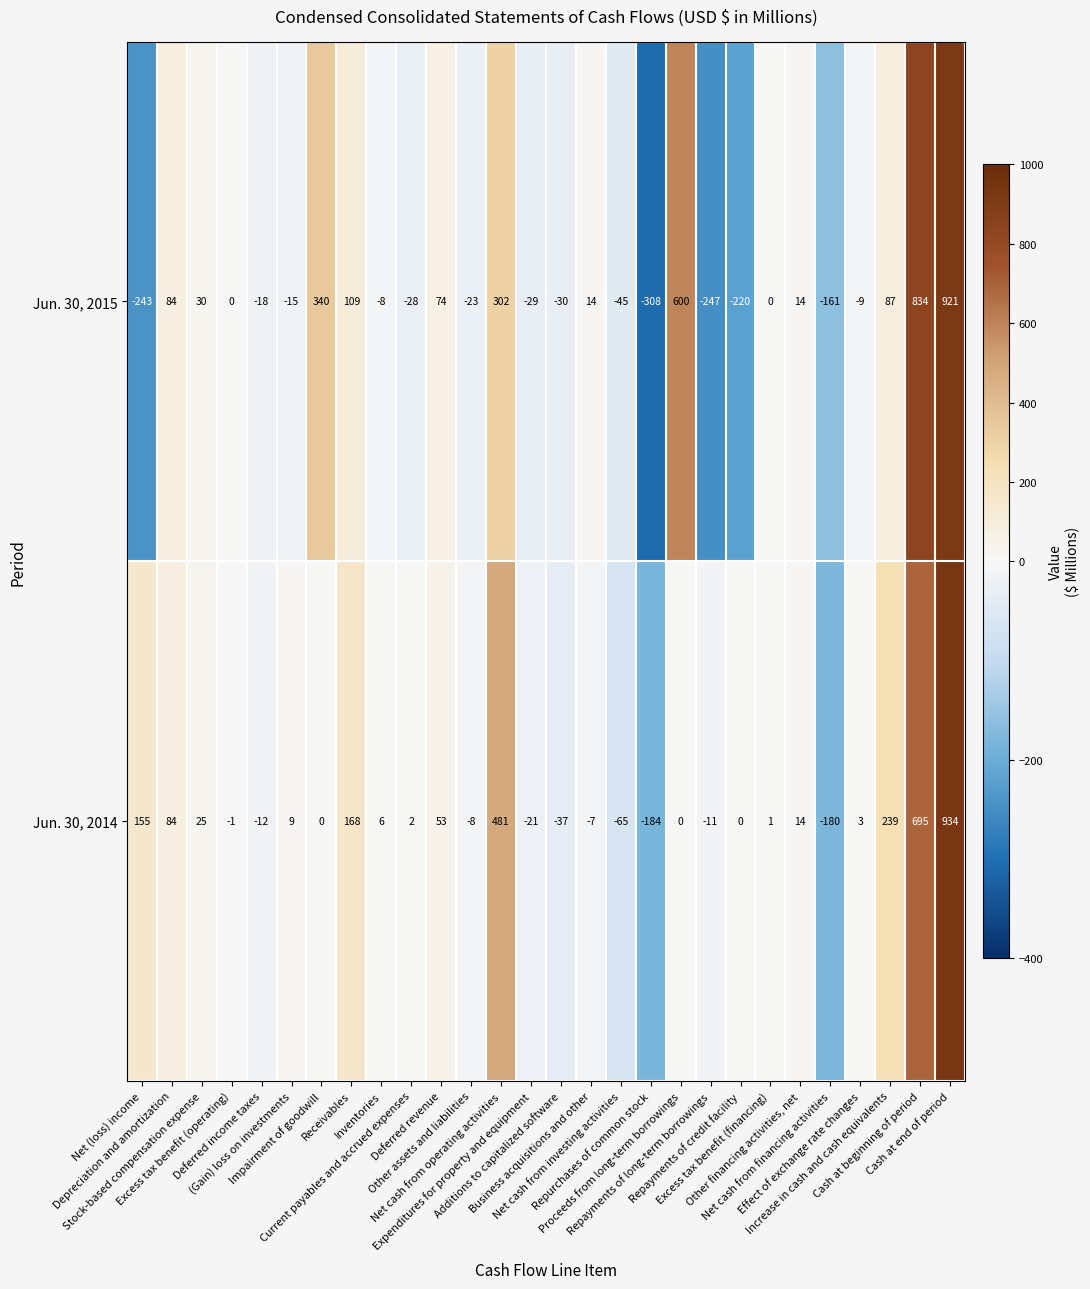

What is the minimum value for Jun. 30, 2014?

-184